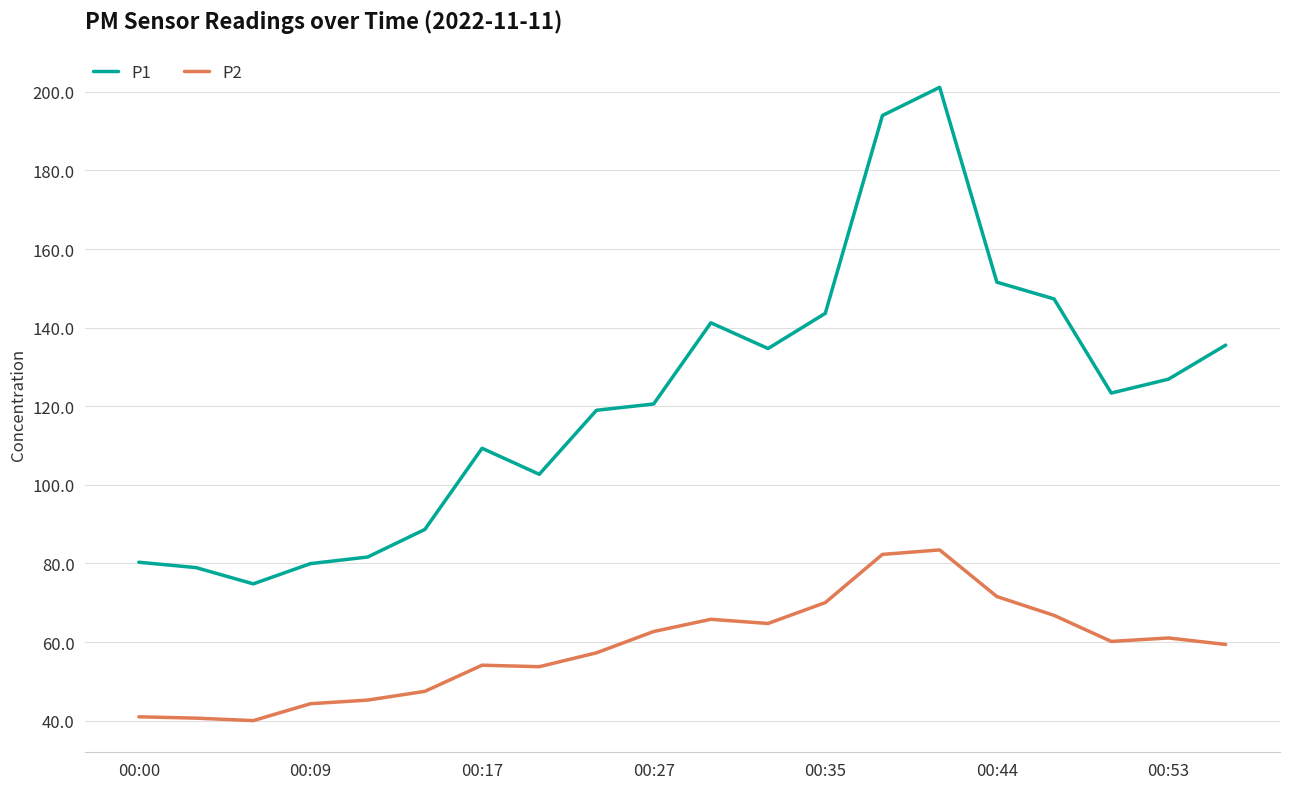

True or false: P1 and P2 cross at least once.

False